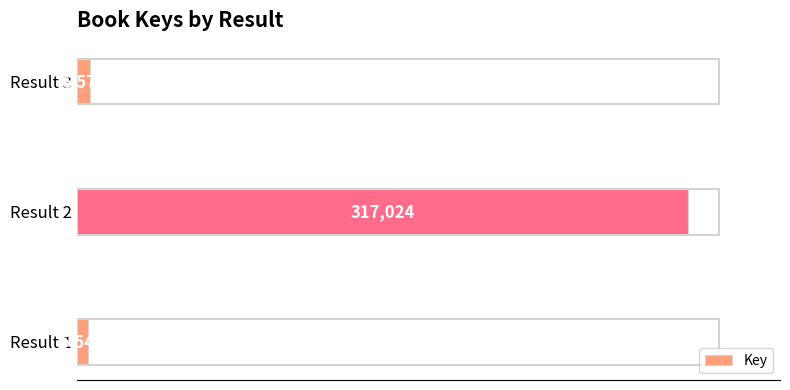

The chart shows a value of 456357 at Result 2. True or false?

False